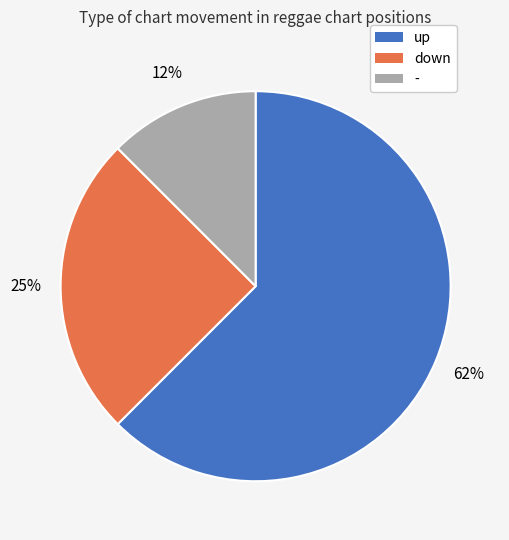

True or false: up accounts for 68% of the total.

False